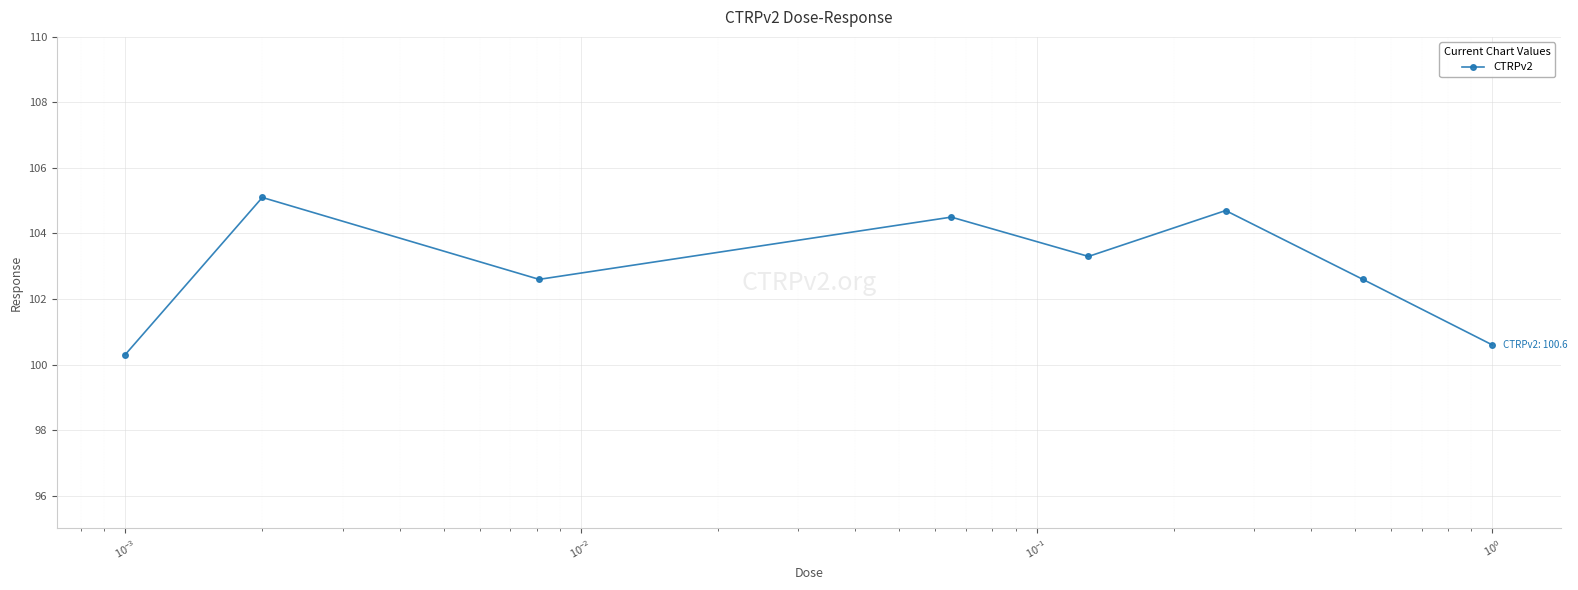

Count the values in the range 102 to 104.

3